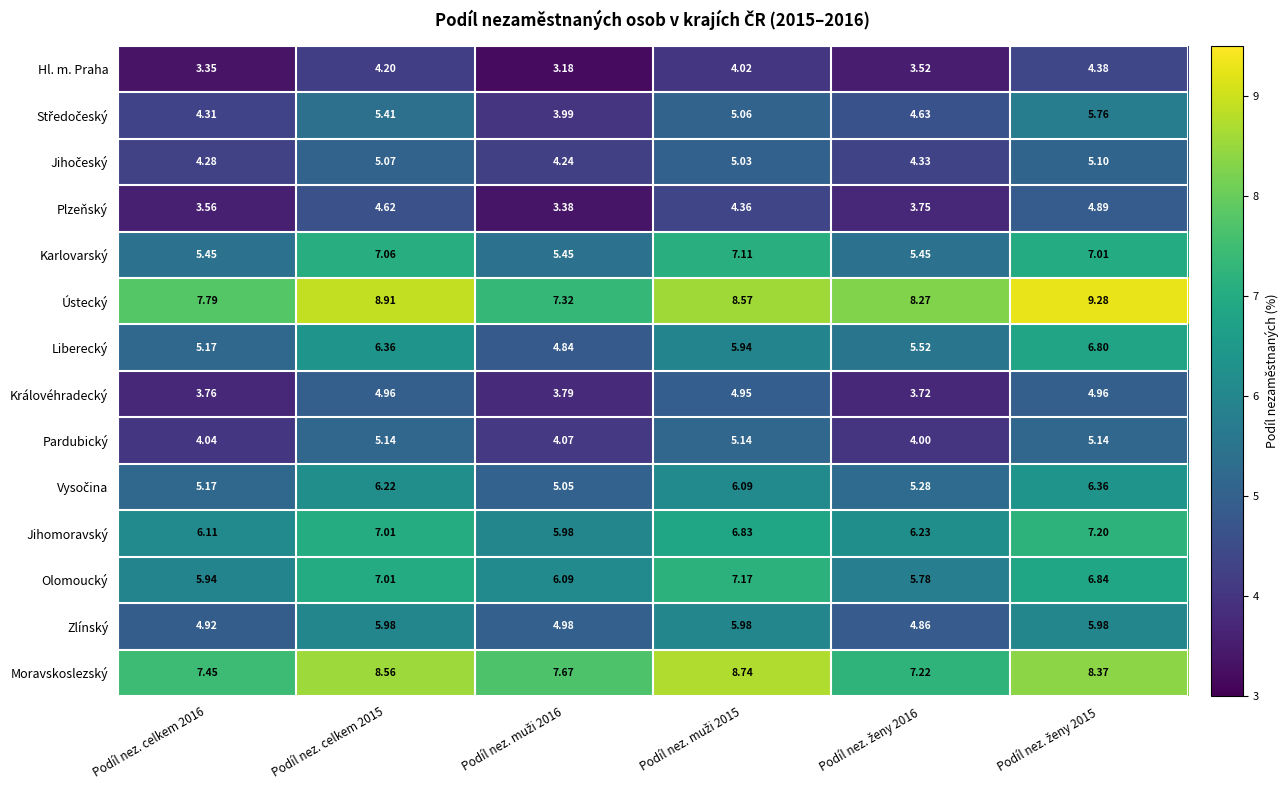

How many series are shown in this chart?

14